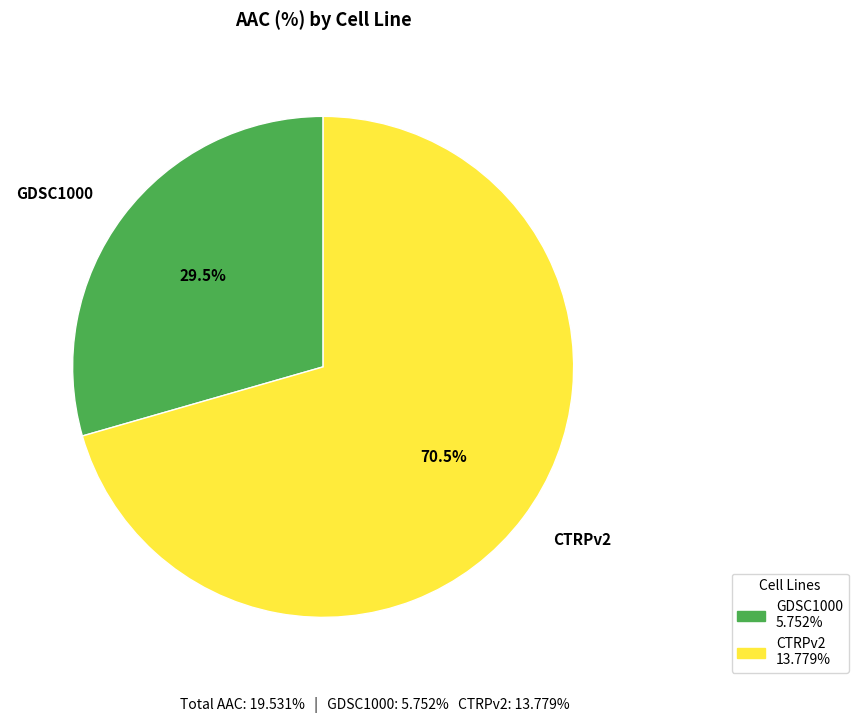

What is the largest slice in the pie chart?

CTRPv2